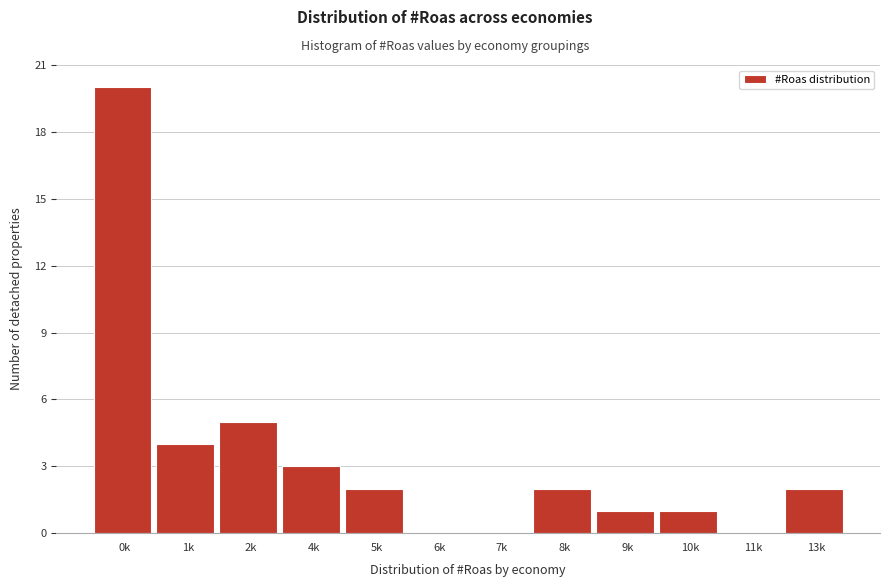

Reading left to right, transcribe all the data shown in this chart.

0k=20	1k=4	2k=5	4k=3	5k=2	6k=0	7k=0	8k=2	9k=1	10k=1	11k=0	13k=2